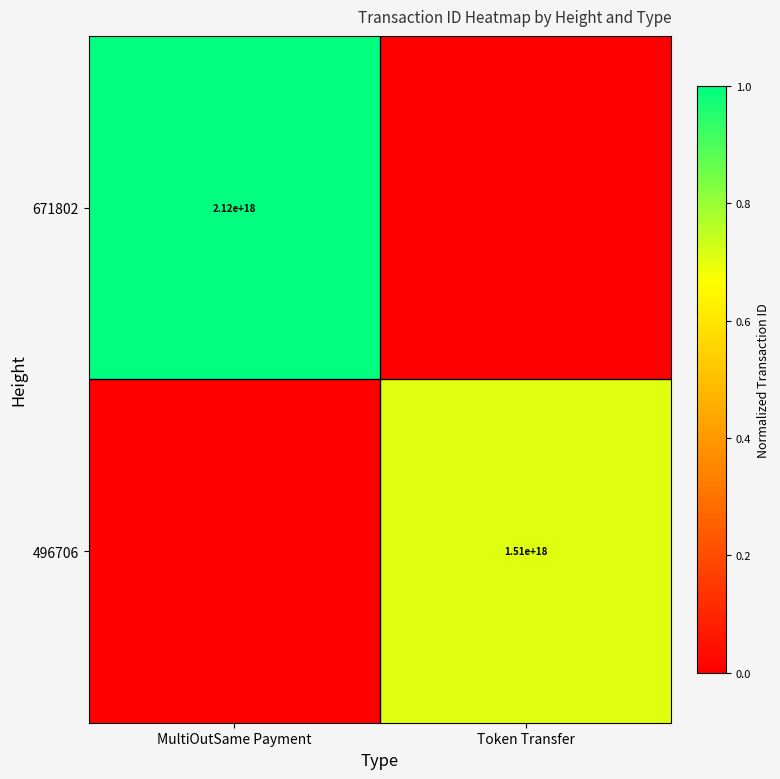

Is the value of 496706 at Token Transfer greater than the value of 671802 at MultiOutSame Payment?

No